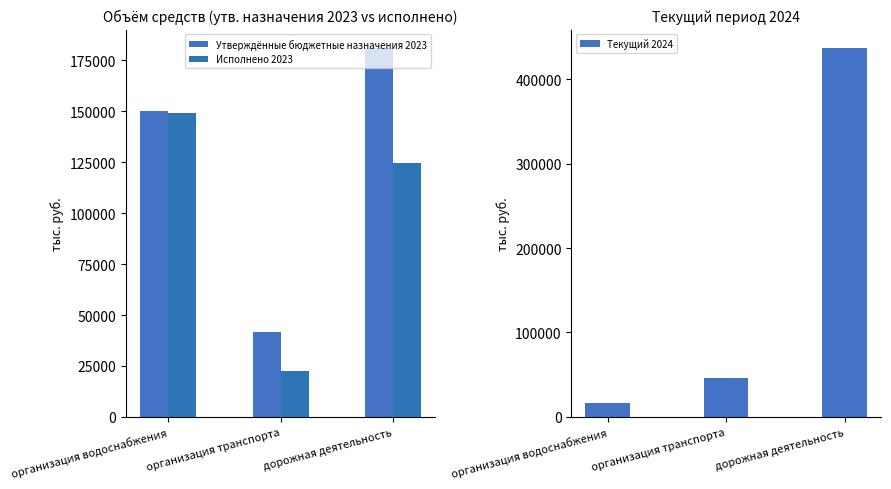

Is the value of Исполнено 2023 at организация водоснабжения greater than the value of Текущий 2024 at организация водоснабжения?

Yes